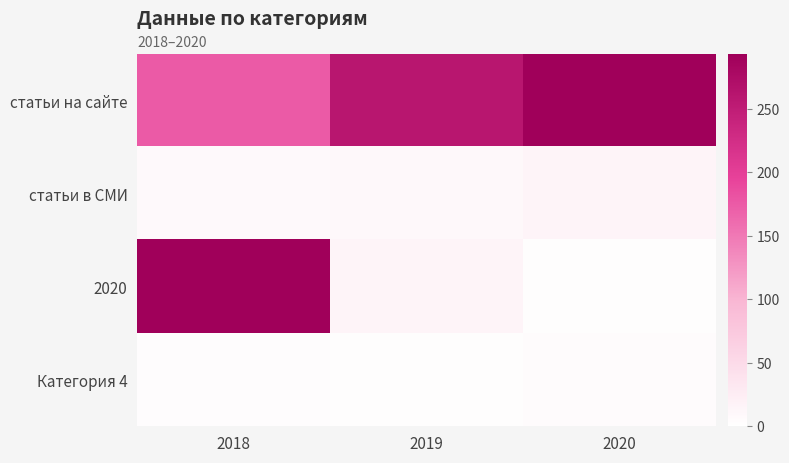

Reading left to right, extract all data points from this chart.

статьи на сайте: 2018=175.0	2019=259.0	2020=293.0
статьи в СМИ: 2018=9.0	2019=10.0	2020=14.0
2020: 2018=293.0	2019=14.0	2020=3.0
Категория 4: 2018=4.5	2019=2.8	2020=5.0